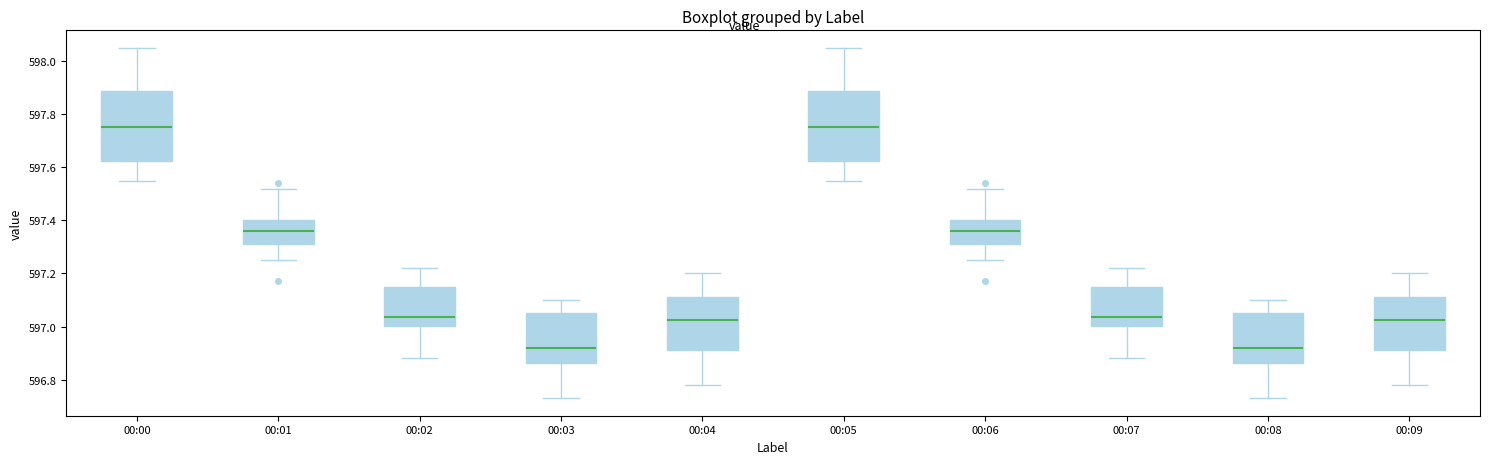

Reading left to right, transcribe this box plot: for each box, give where its median line is, the range the box spans, and where its two whiskers end, as read against the y-axis. The values are not printed on the chart, so give them approximately, as read against the axis.

00:00: median 597.76, box 597.62 to 597.88, whiskers 597.56 to 598.06
00:01: median 597.36, box 597.32 to 597.40, whiskers 597.26 to 597.52
00:02: median 597.04, box 597.00 to 597.14, whiskers 596.88 to 597.22
00:03: median 596.92, box 596.86 to 597.06, whiskers 596.74 to 597.10
00:04: median 597.02, box 596.92 to 597.12, whiskers 596.78 to 597.20
00:05: median 597.76, box 597.62 to 597.88, whiskers 597.56 to 598.06
00:06: median 597.36, box 597.32 to 597.40, whiskers 597.26 to 597.52
00:07: median 597.04, box 597.00 to 597.14, whiskers 596.88 to 597.22
00:08: median 596.92, box 596.86 to 597.06, whiskers 596.74 to 597.10
00:09: median 597.02, box 596.92 to 597.12, whiskers 596.78 to 597.20